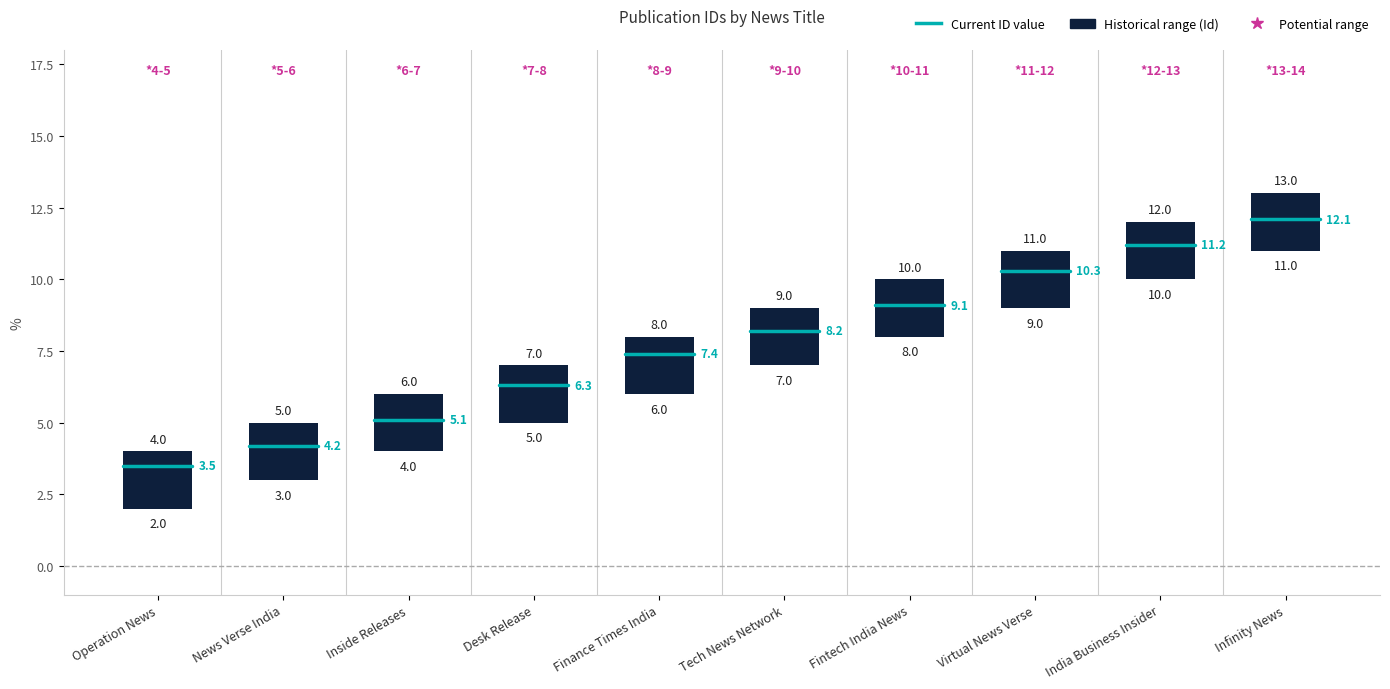

What is the greatest value displayed?

13